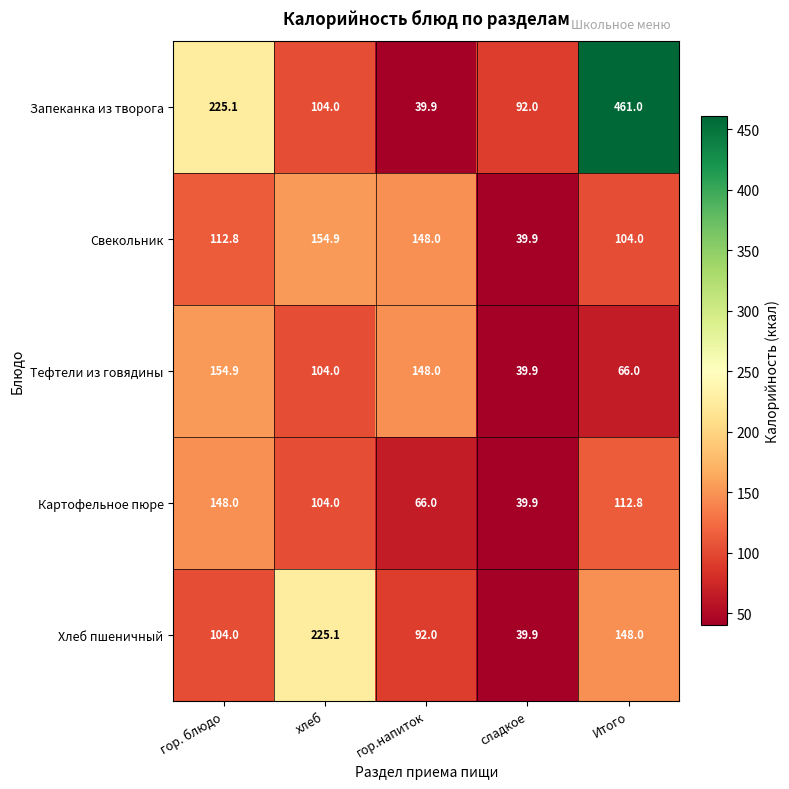

What is the difference between the maximum and second lowest values in the Тефтели из говядины series?

88.9